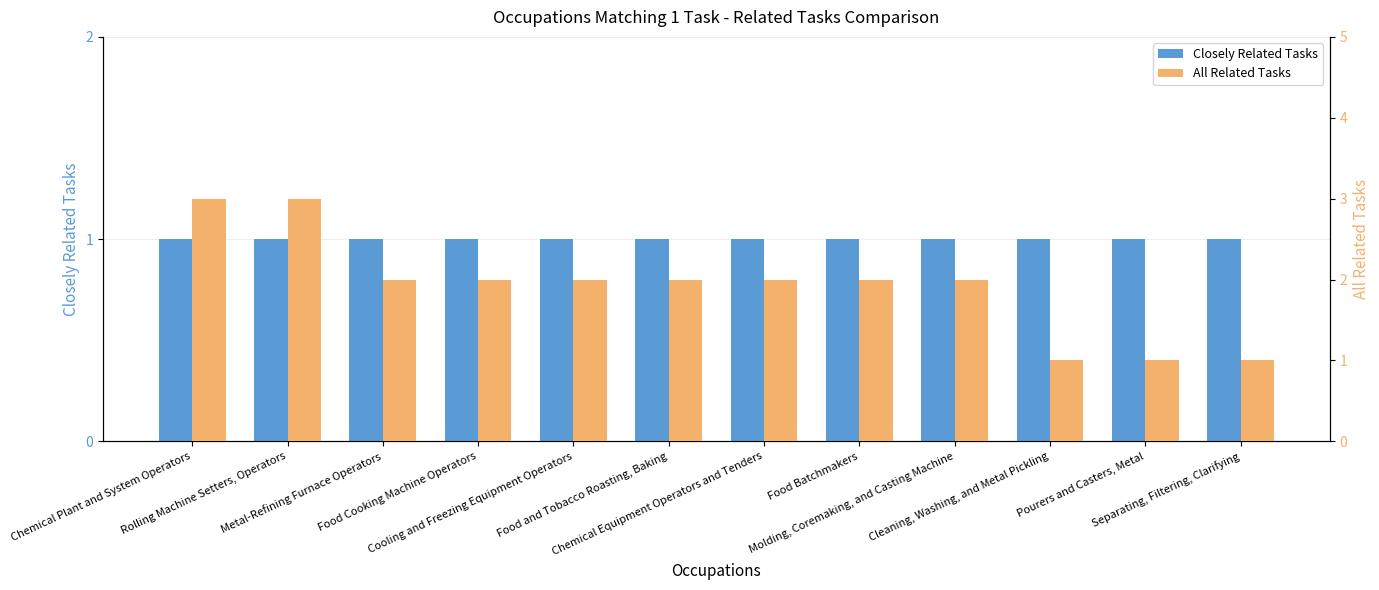

Is the value of Closely Related Tasks at Rolling Machine Setters, Operators greater than the value of All Related Tasks at Chemical Plant and System Operators?

No